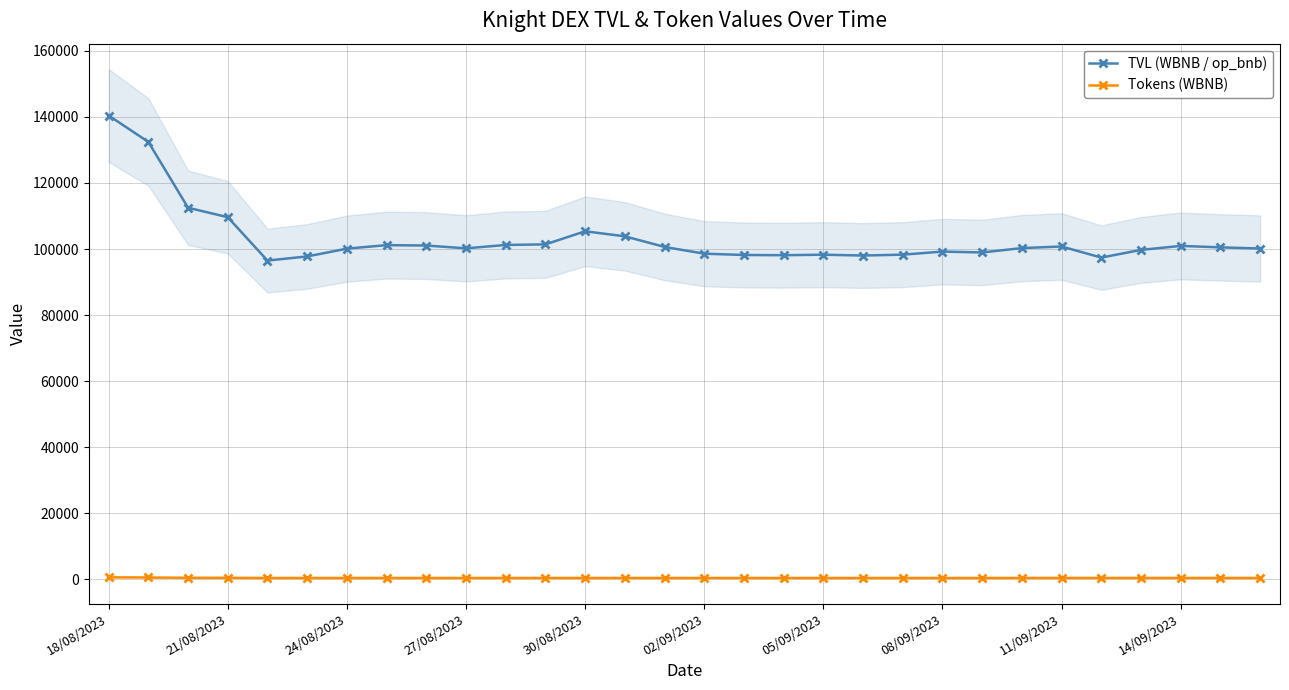

True or false: Tokens (WBNB) and TVL (WBNB / op_bnb) cross at least once.

False